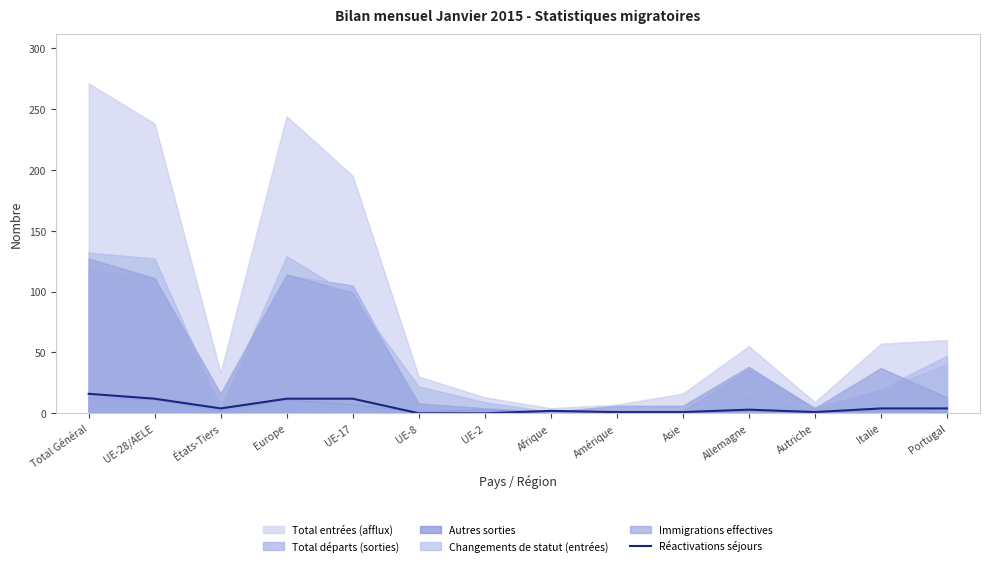

What is the greatest value displayed?

271